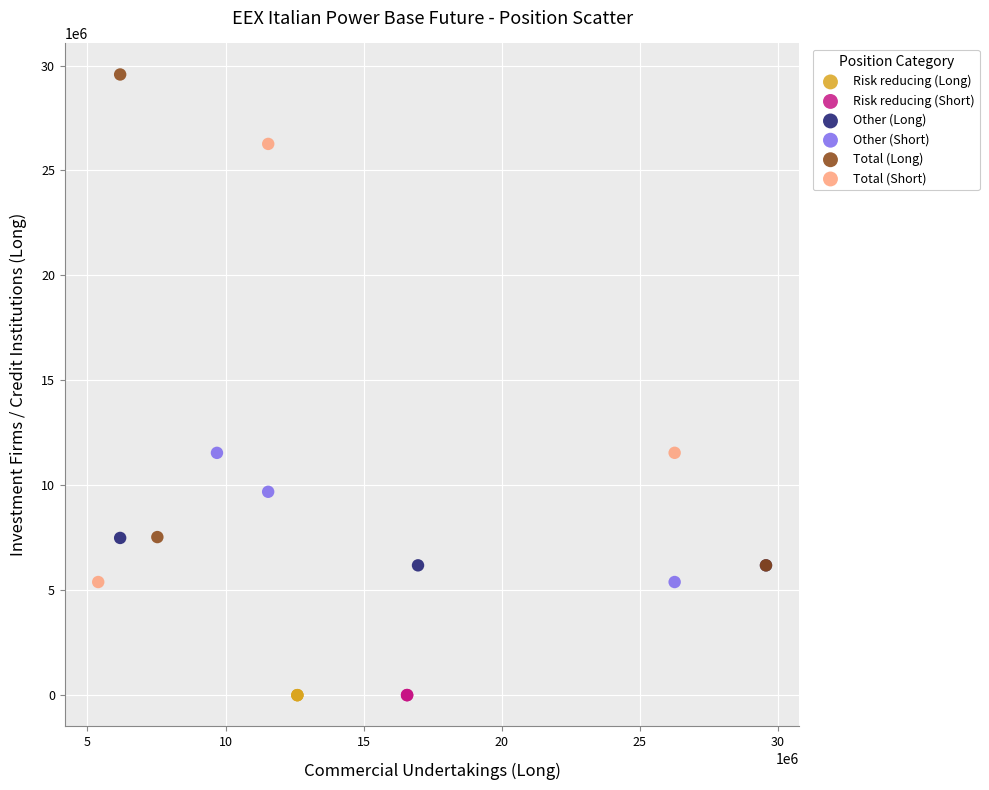

What are all the series names shown in the legend?

Risk reducing (Long), Risk reducing (Short), Other (Long), Other (Short), Total (Long), Total (Short)